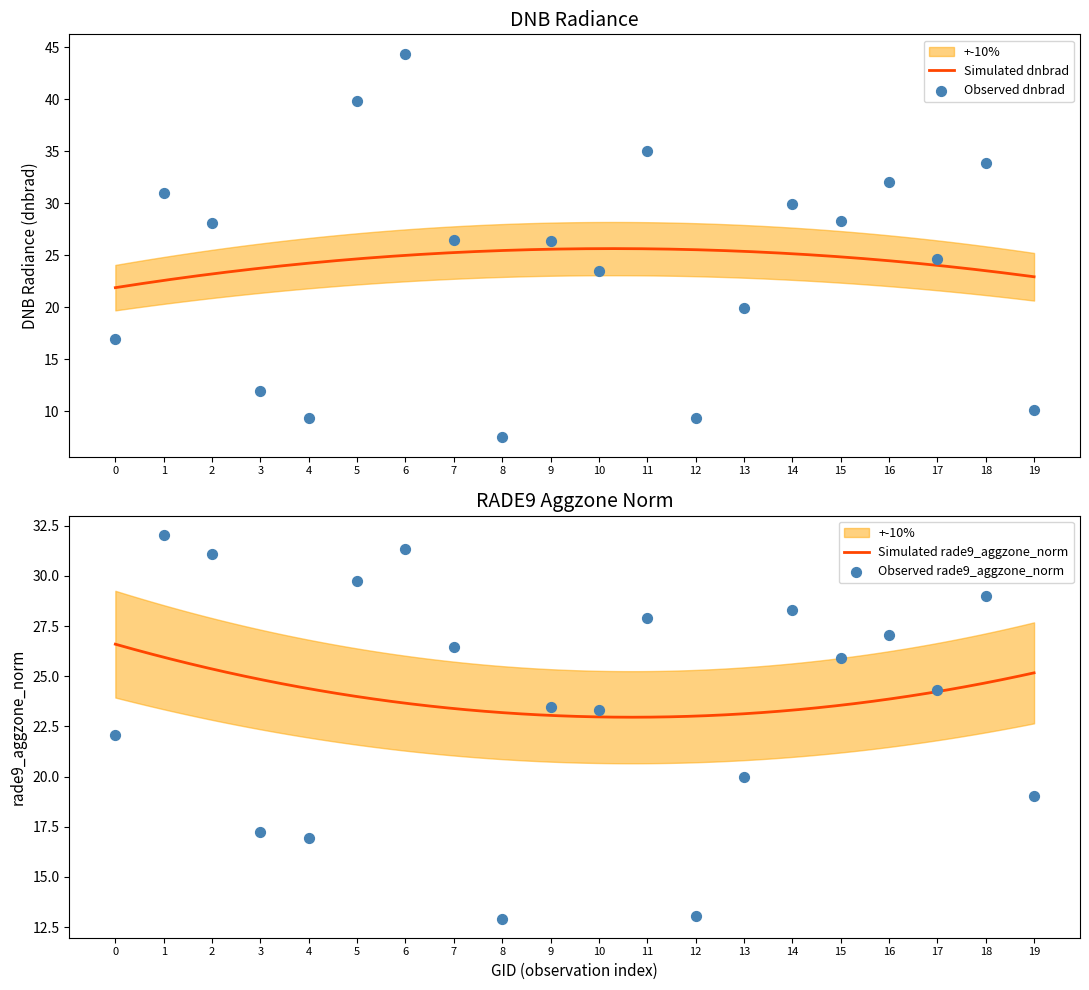

What is the highest value of the Simulated dnbrad series?

25.6